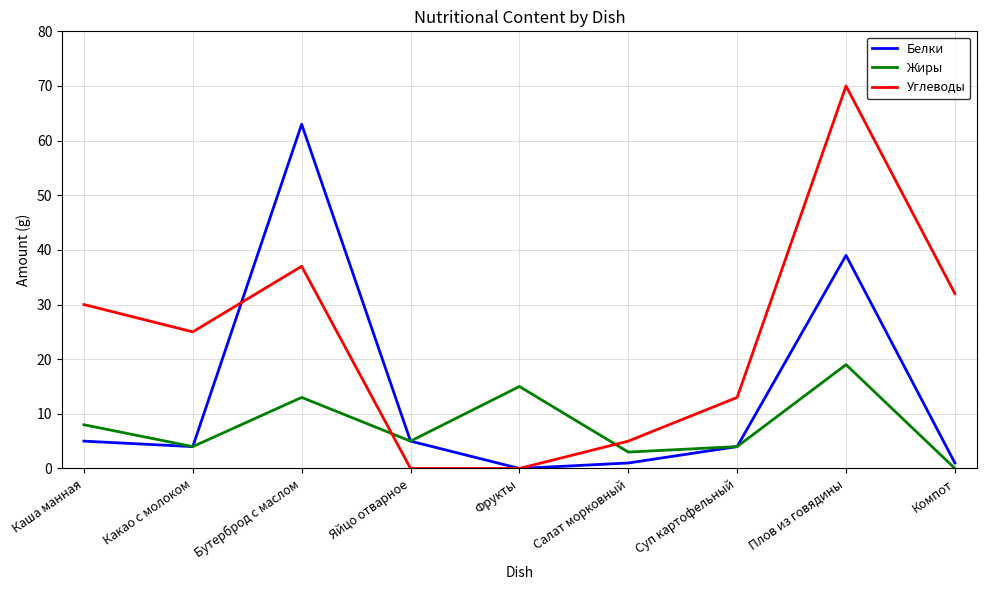

The Белки series shows 36 at Фрукты. True or false?

False